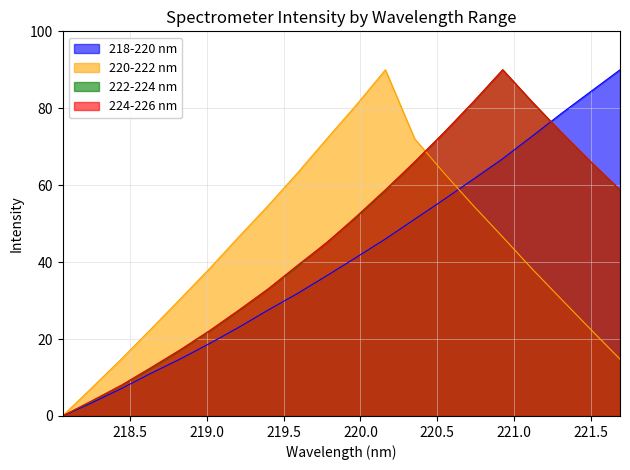

The value of 218-220 nm at 218.2508 is 3.4. True or false?

True